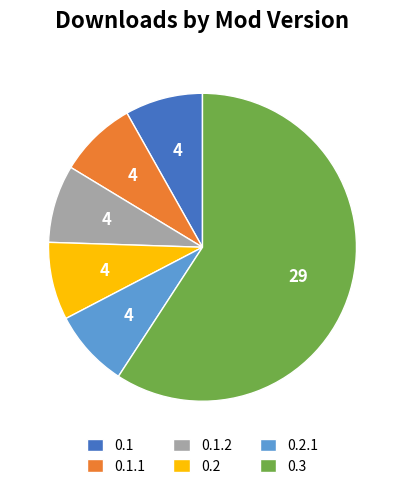

Which category has the biggest portion of the pie?

0.3